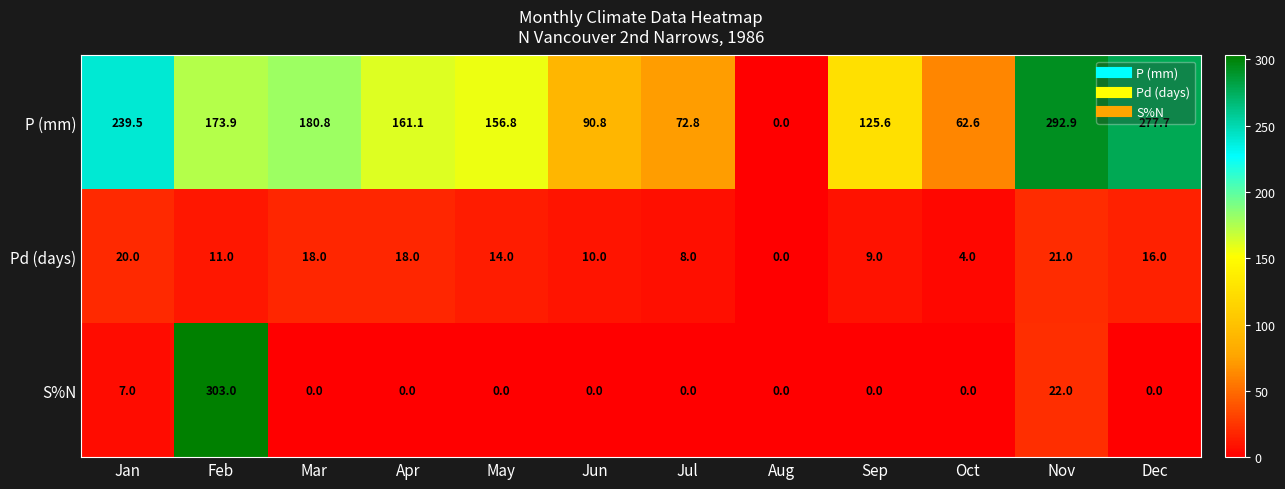

Count the number of categories in the chart.

12